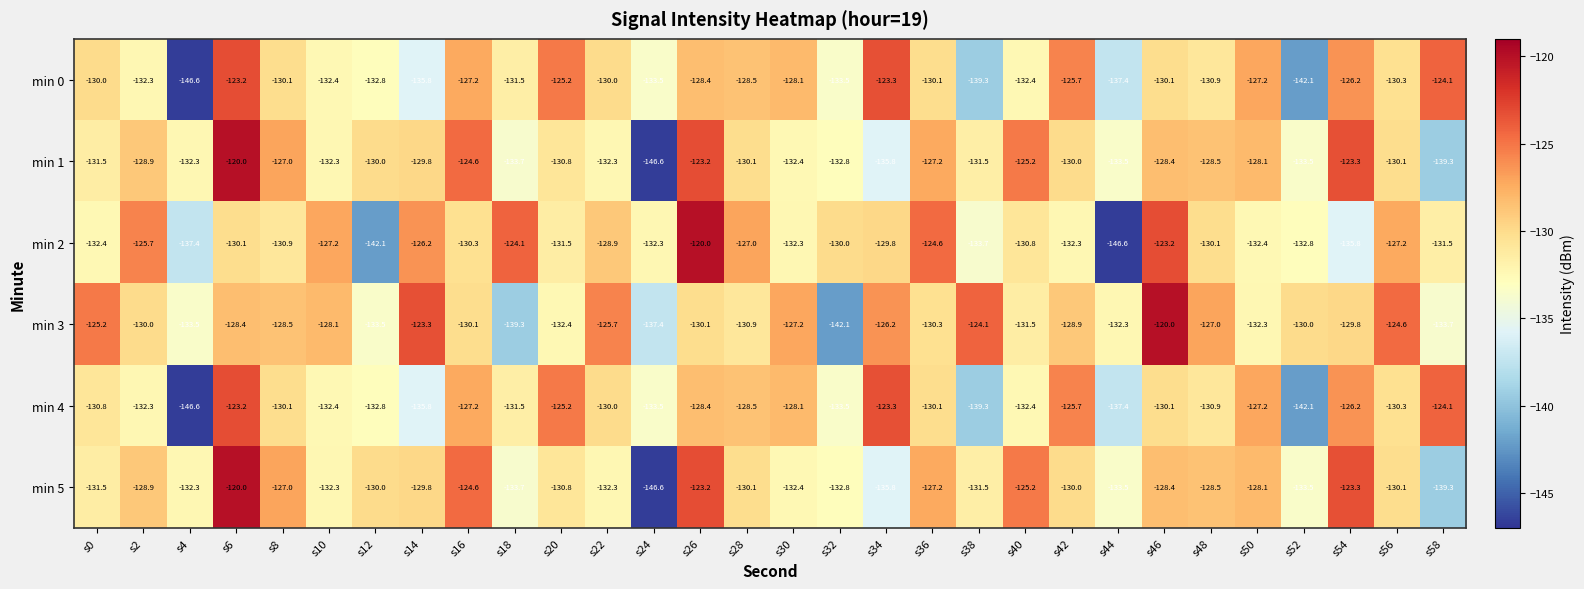

What is the greatest value displayed?

-120.0